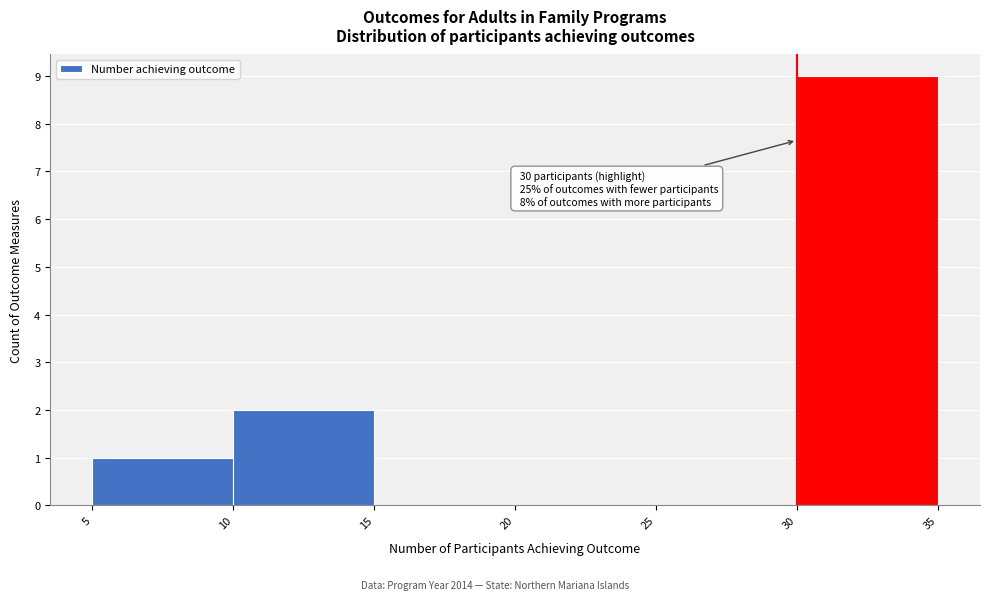

Which range on the x-axis has the tallest bar?

30 to 35